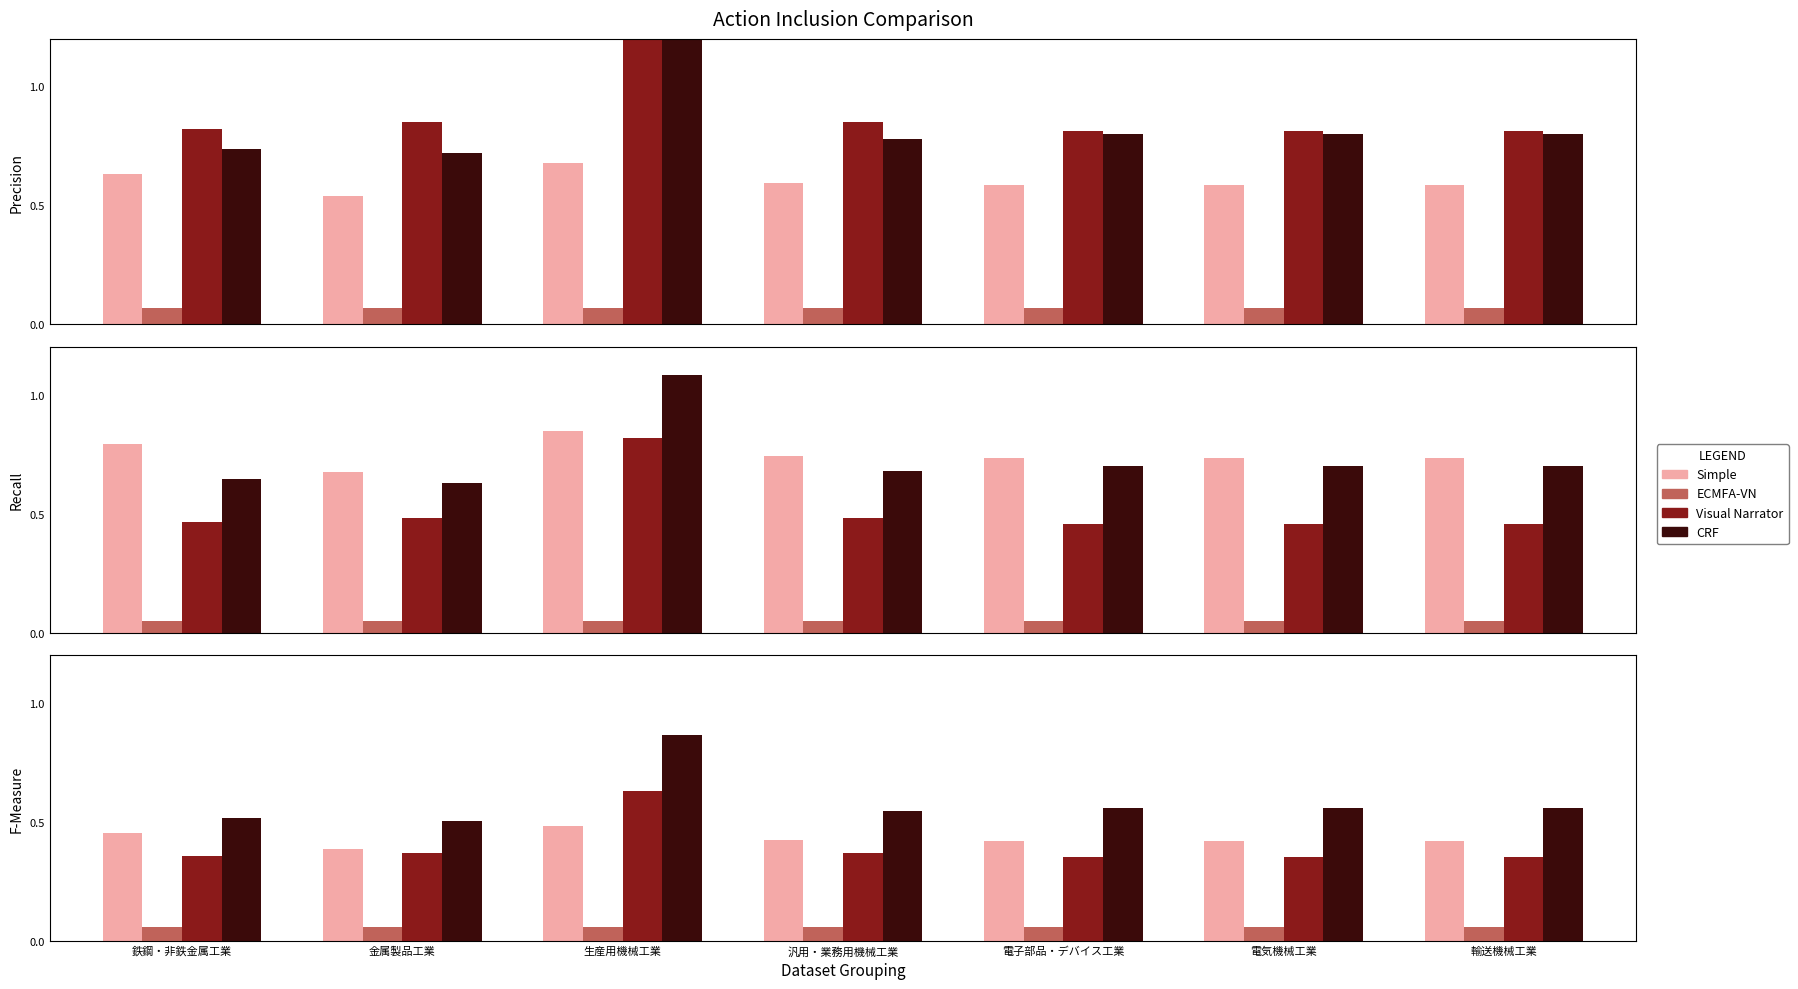

Which series has the largest total across all categories?

CRF